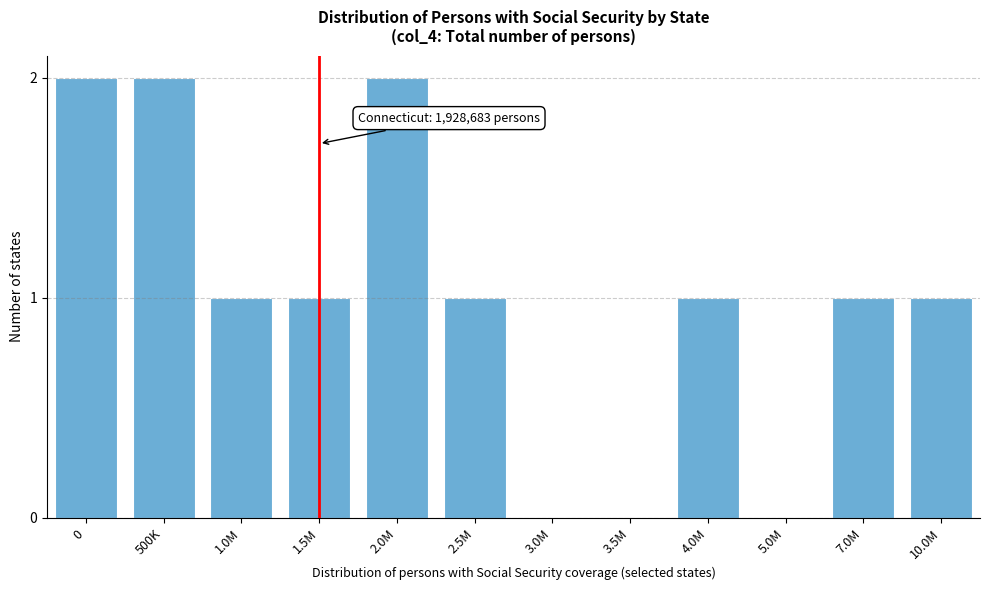

Reading left to right, extract all data points from this chart.

0=2	500K=2	1.0M=1	1.5M=1	2.0M=2	2.5M=1	3.0M=0	3.5M=0	4.0M=1	5.0M=0	7.0M=1	10.0M=1